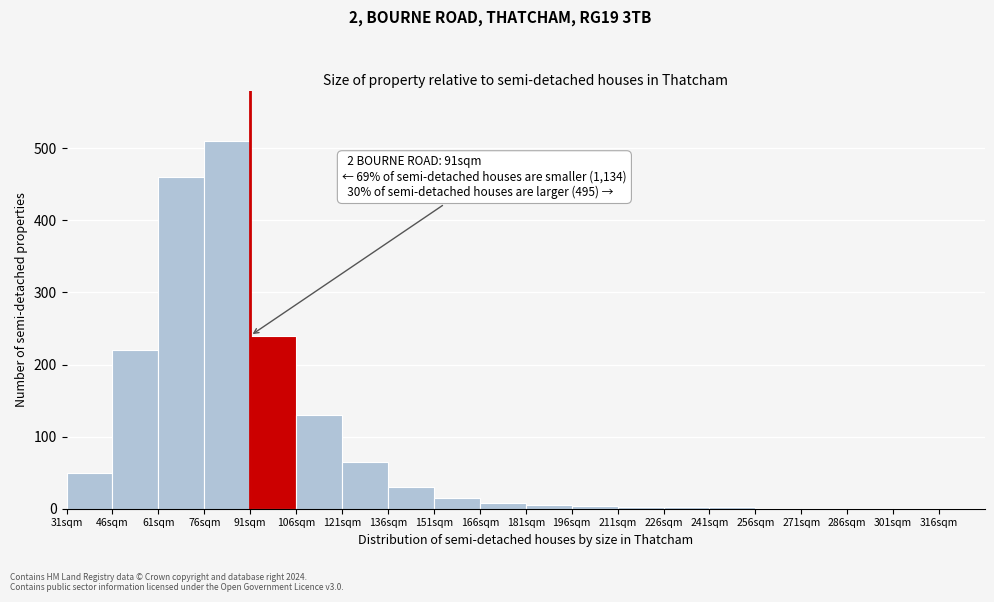

Over which range of the x-axis is the bar tallest?

76 to 91